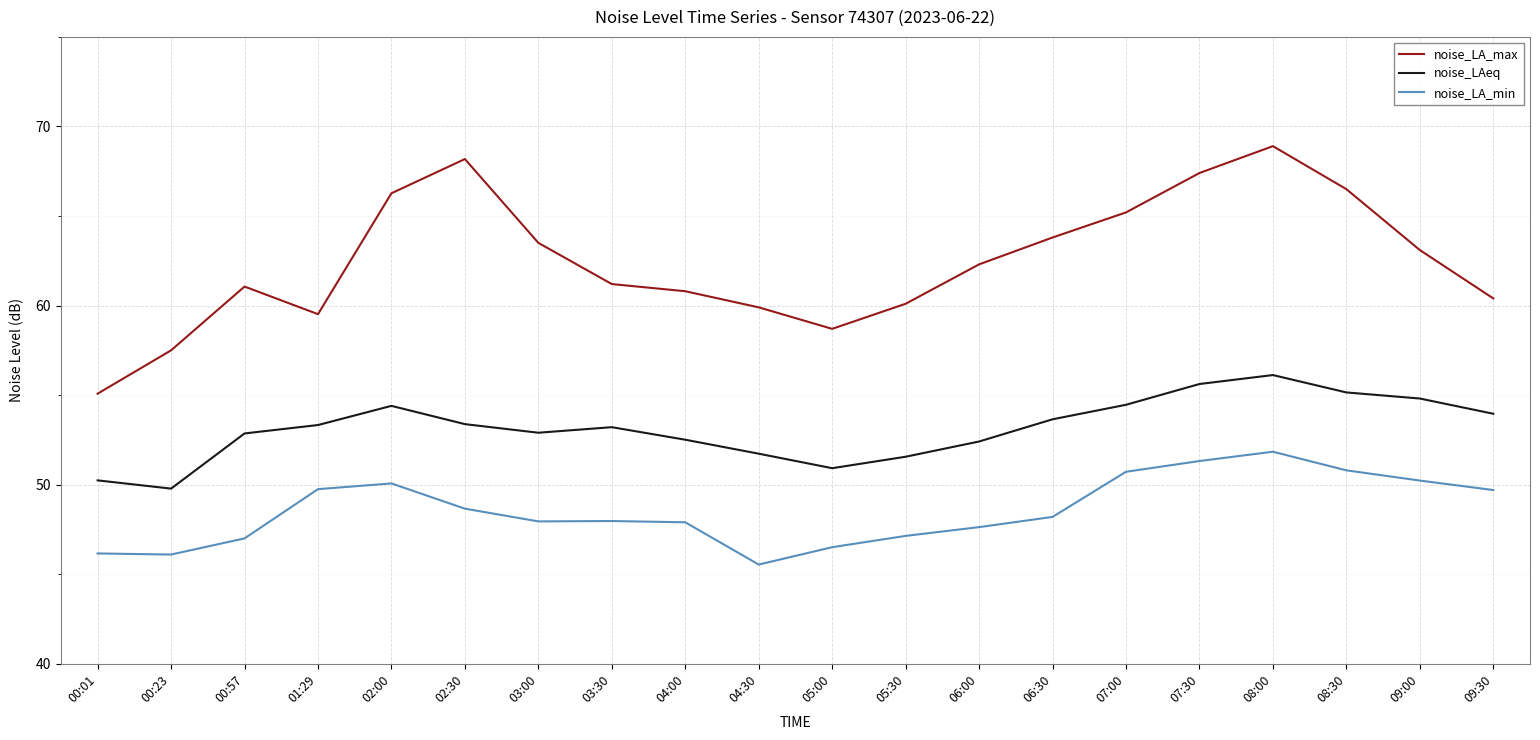

List the series in order of their peak value, highest first.

noise_LA_max, noise_LAeq, noise_LA_min